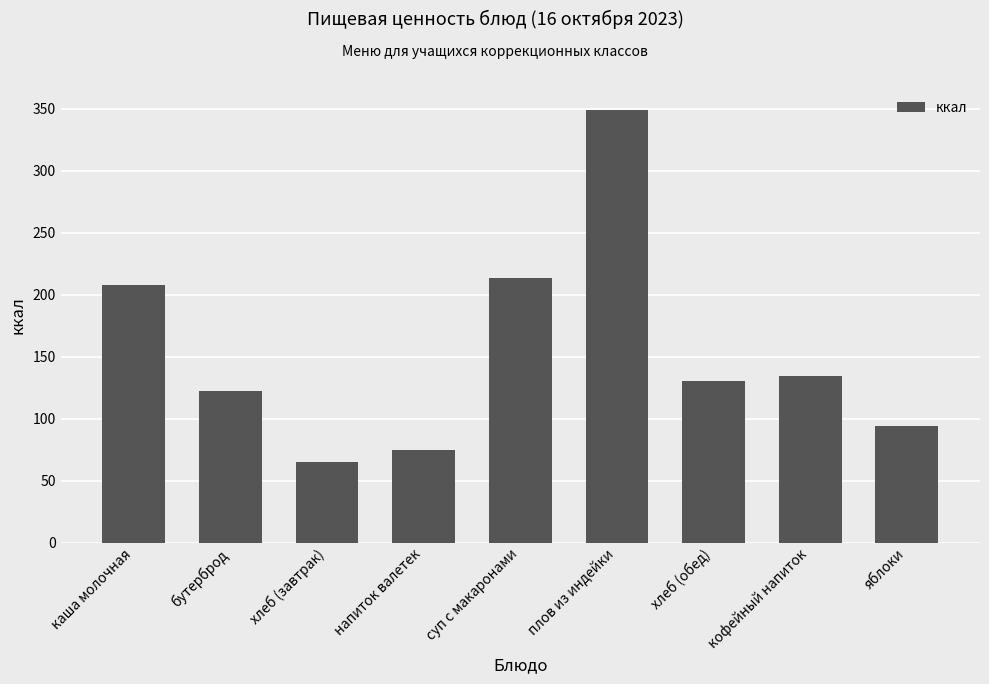

Which category has the lowest value across all series?

хлеб (завтрак)